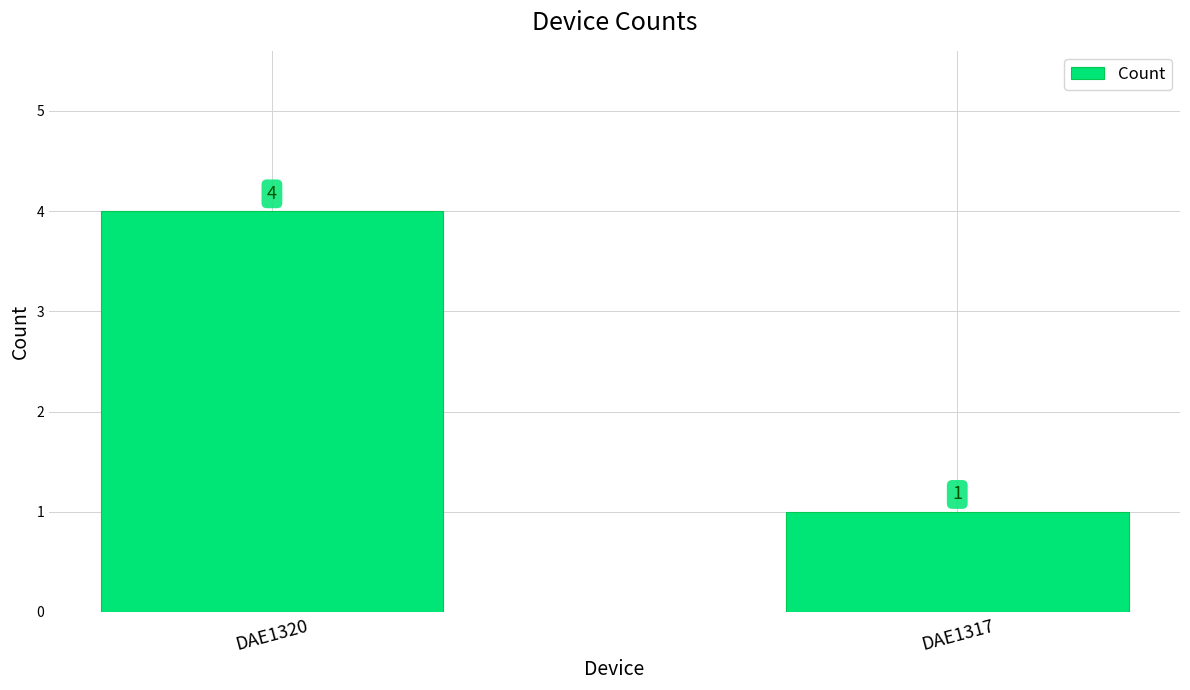

Where is the data nearest to the value 2?

DAE1317